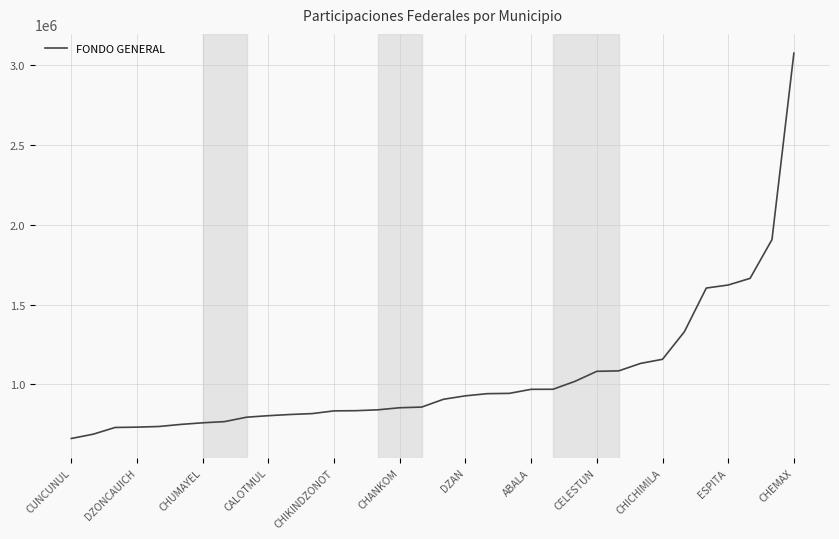

What is the difference between the maximum and minimum values?

2414314